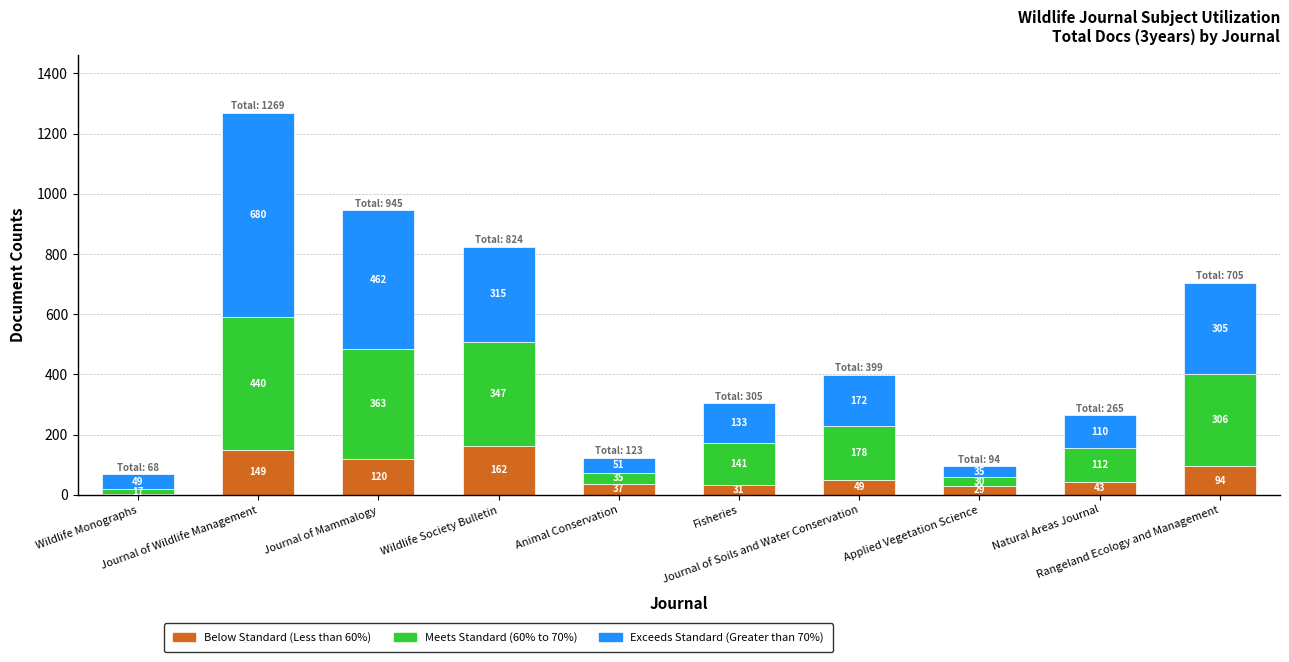

Is it true that Below Standard (Less than 60%) equals 94 at Rangeland Ecology and Management?

True